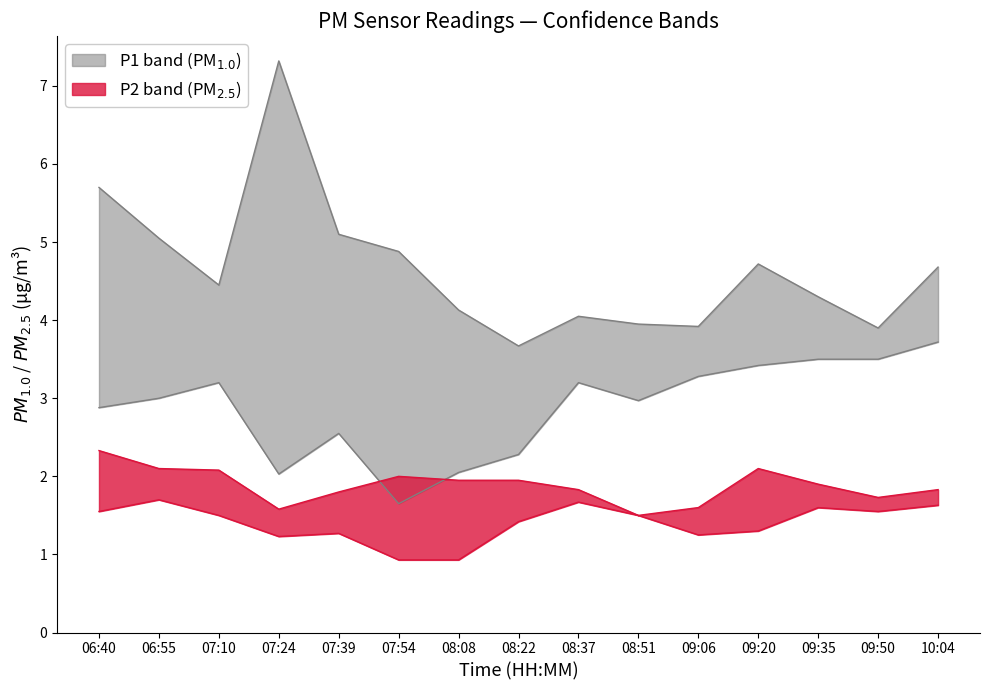

What is the label of the 4th point from the left?

07:24